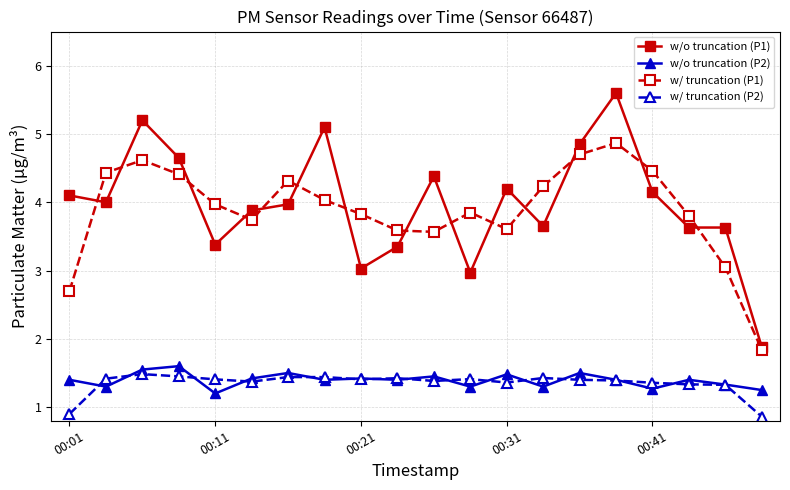

In w/o truncation (P2), how many points are lower than both neighbors (excluding endpoints)?

7